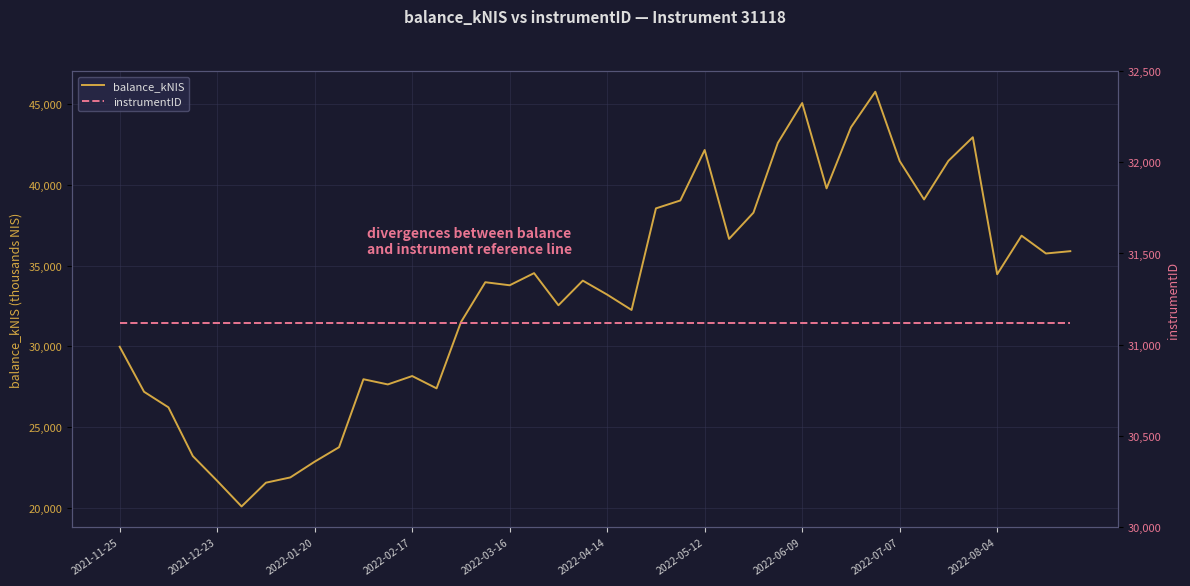

The value of balance_kNIS at 2022-08-04 is 51043.3. True or false?

False